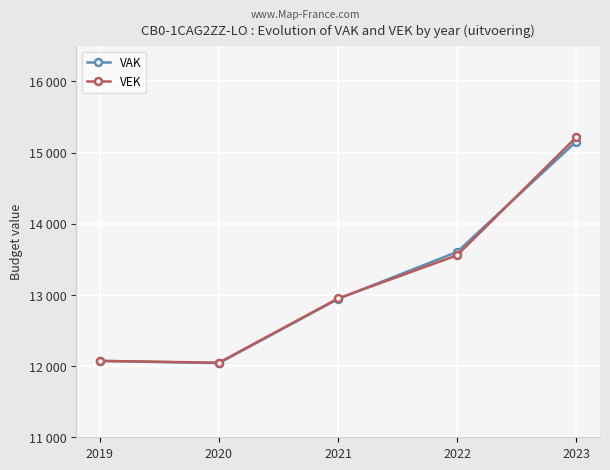

What are all the series names shown in the legend?

VAK, VEK